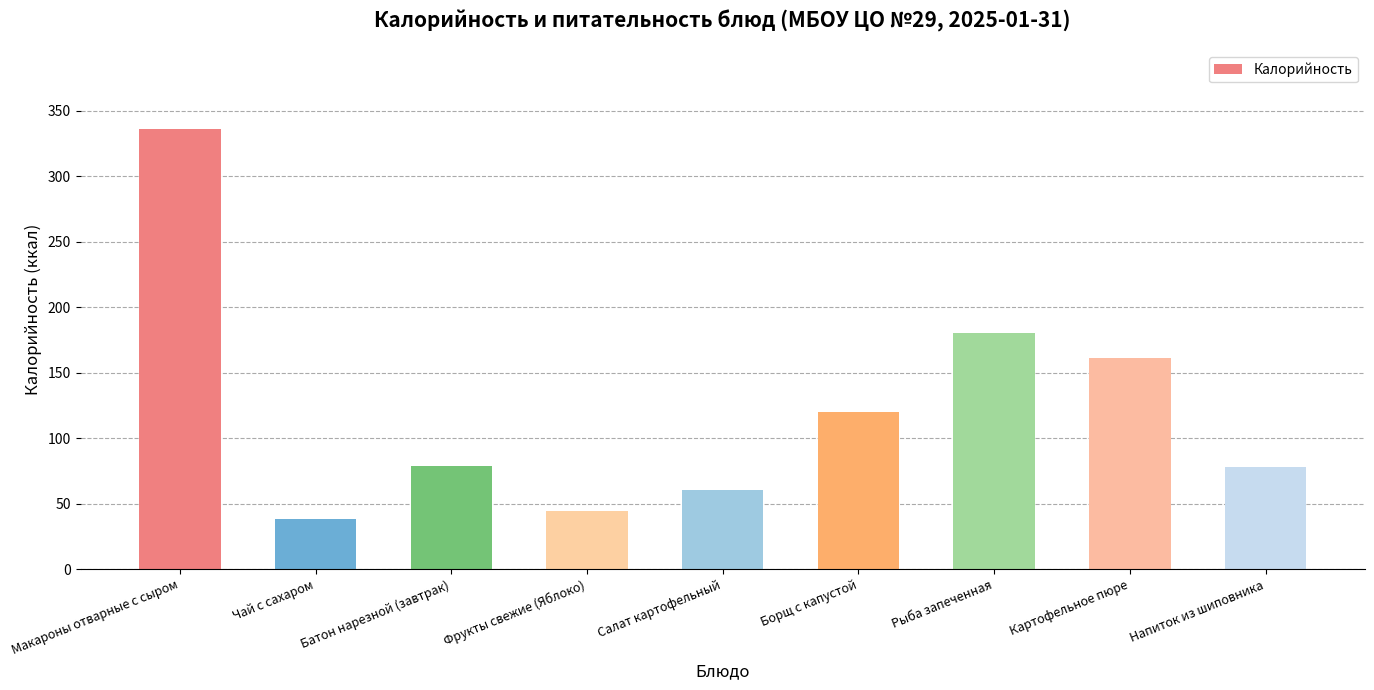

What is the sum of all values?

1095.6